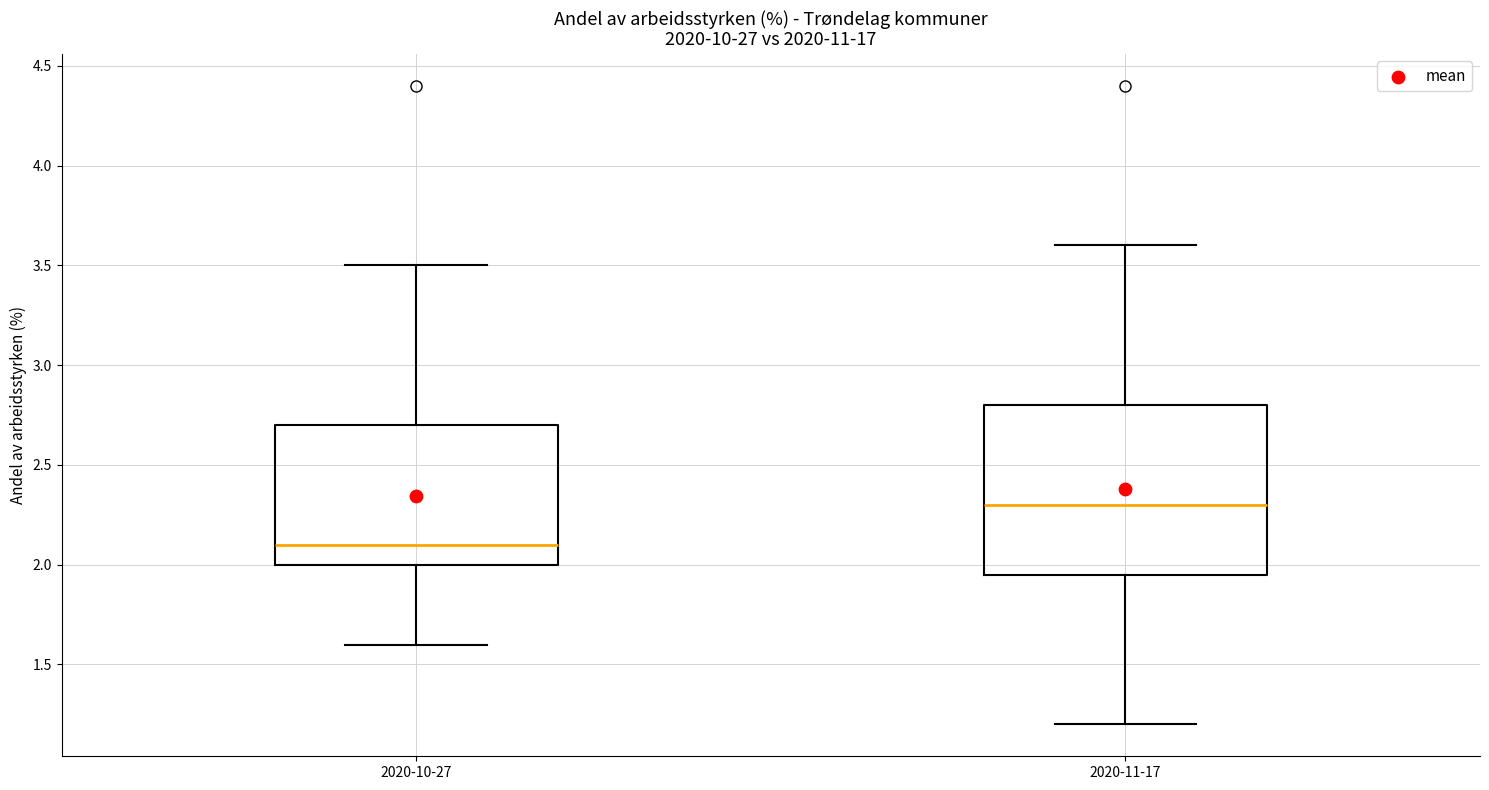

Which box has the lowest median line?

2020-10-27